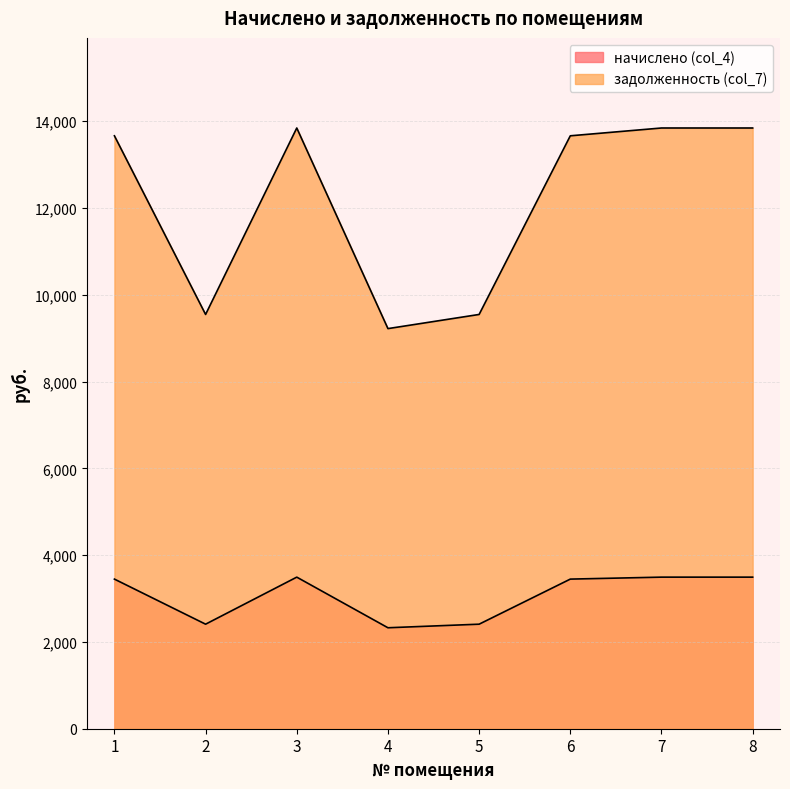

Rank the series by their average value, from lowest to highest.

начислено (col_4), задолженность (col_7)